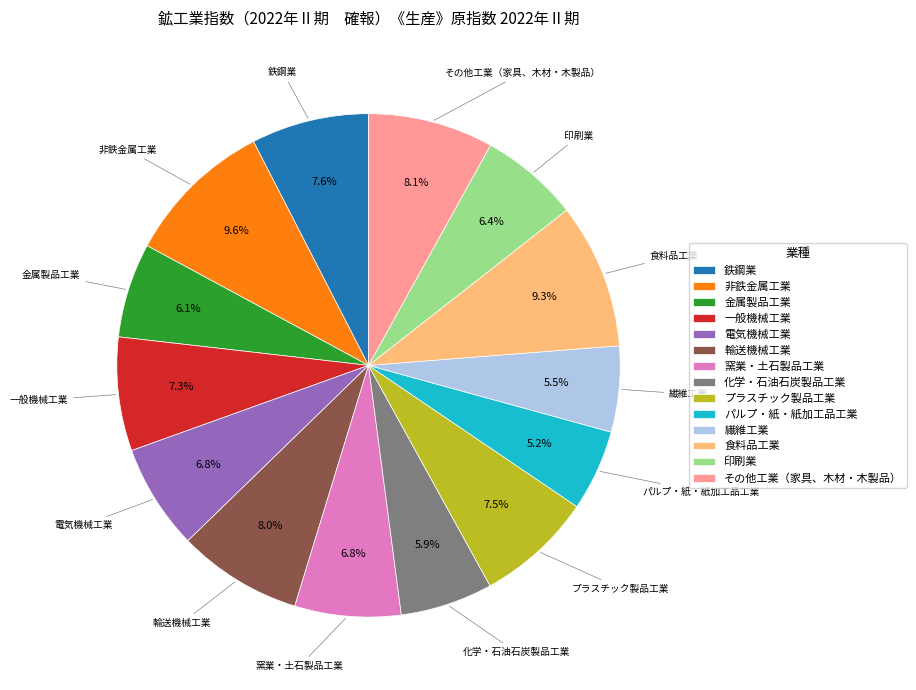

Approximately how many times larger is the value at 電気機械工業 compared to 食料品工業?

0.7